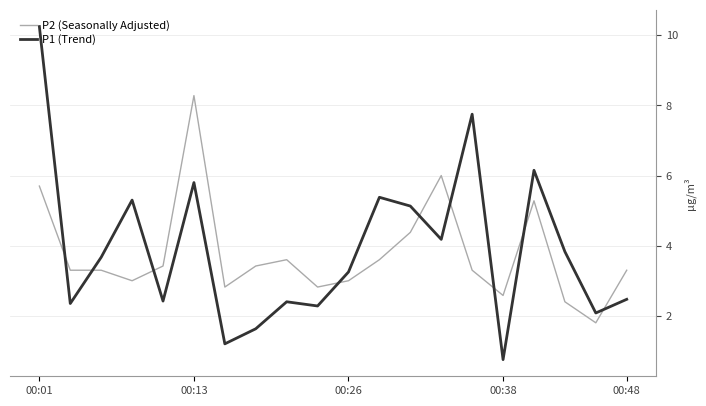

What is the difference between the maximum and minimum values in the P1 (Trend) series?

9.5